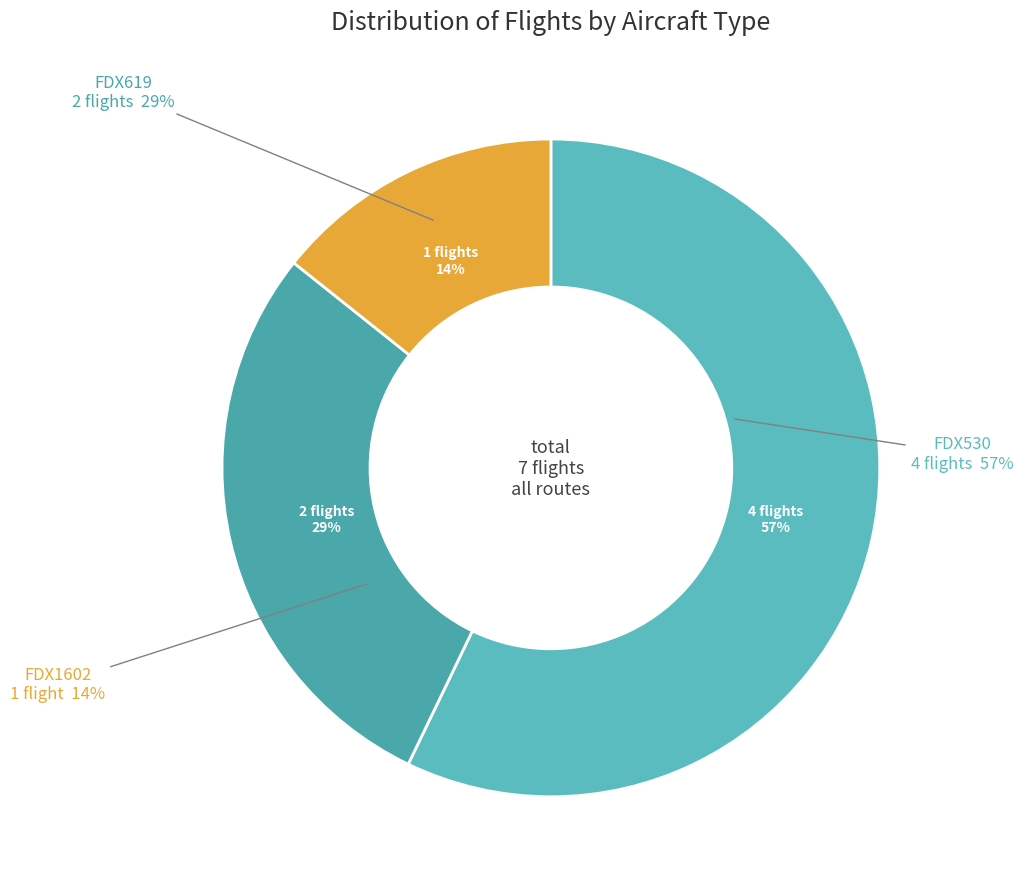

What is the change in value from FDX530 to FDX619?

-2